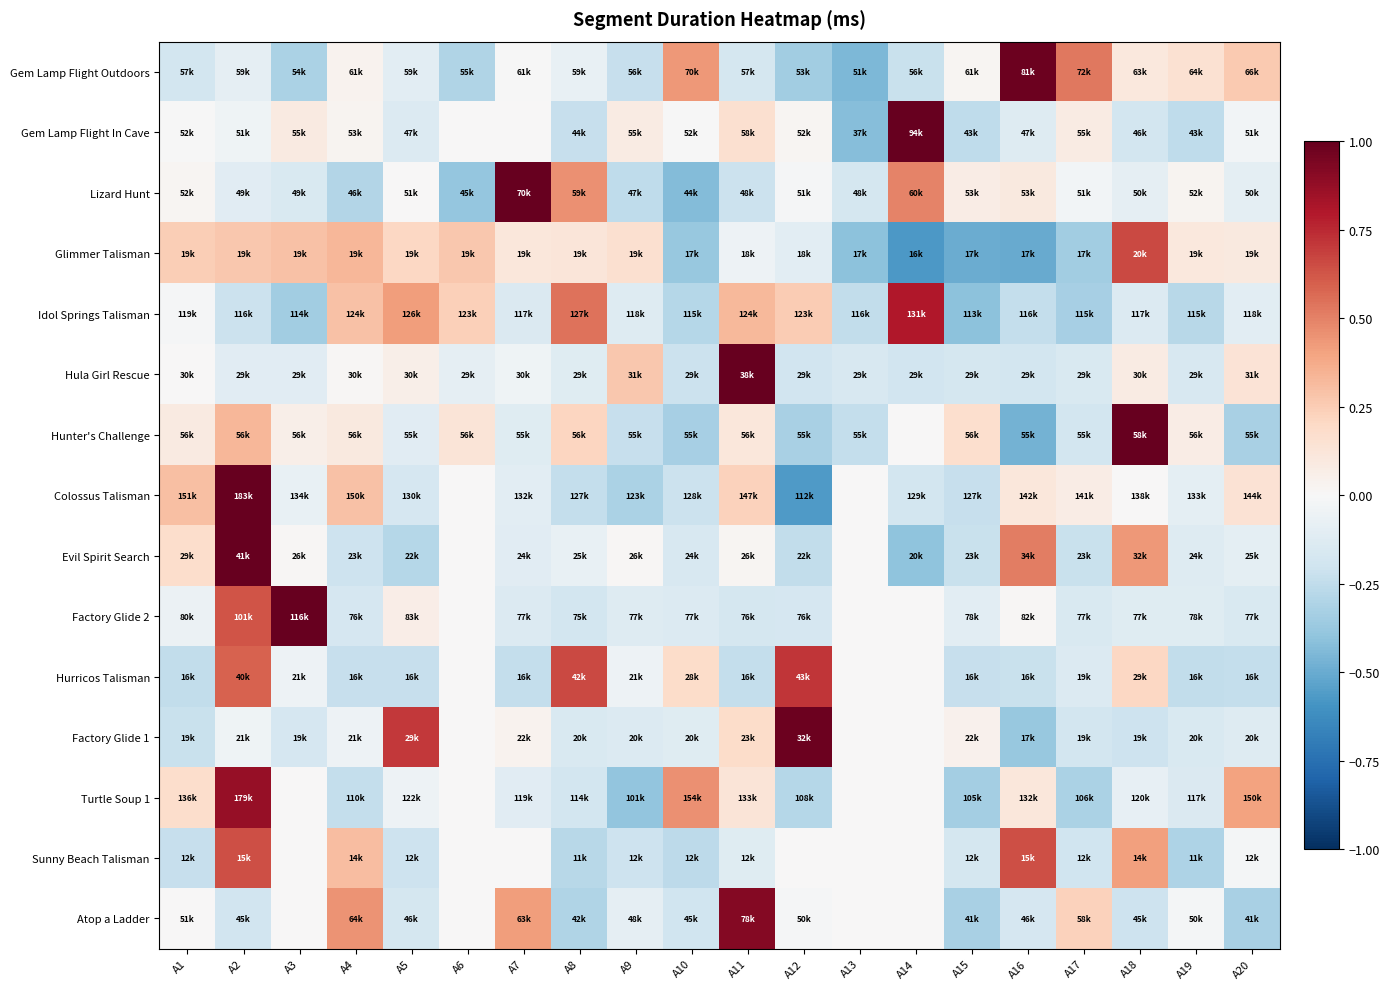

Reading right to left, transcribe all the data shown in this chart.

Gem Lamp Flight Outdoors: A20=0.3	A19=0.2	A18=0.1	A17=0.5	A16=1.0	A15=0.0	A14=-0.2	A13=-0.4	A12=-0.4	A11=-0.2	A10=0.4	A9=-0.2	A8=-0.1	A7=-0.0	A6=-0.3	A5=-0.1	A4=0.0	A3=-0.3	A2=-0.1	A1=-0.2
Gem Lamp Flight In Cave: A20=-0.0	A19=-0.3	A18=-0.2	A17=0.1	A16=-0.1	A15=-0.3	A14=1.0	A13=-0.4	A12=0.0	A11=0.2	A10=-0.0	A9=0.1	A8=-0.2	A7=0.0	A6=0.0	A5=-0.1	A4=0.0	A3=0.1	A2=-0.0	A1=-0.0
Lizard Hunt: A20=-0.1	A19=0.0	A18=-0.1	A17=-0.0	A16=0.1	A15=0.1	A14=0.5	A13=-0.2	A12=-0.0	A11=-0.2	A10=-0.4	A9=-0.3	A8=0.5	A7=1.0	A6=-0.4	A5=0.0	A4=-0.3	A3=-0.2	A2=-0.1	A1=0.0
Glimmer Talisman: A20=0.1	A19=0.1	A18=0.7	A17=-0.3	A16=-0.5	A15=-0.5	A14=-0.6	A13=-0.4	A12=-0.1	A11=-0.1	A10=-0.4	A9=0.2	A8=0.1	A7=0.1	A6=0.3	A5=0.2	A4=0.3	A3=0.3	A2=0.3	A1=0.2
Idol Springs Talisman: A20=-0.1	A19=-0.3	A18=-0.1	A17=-0.3	A16=-0.2	A15=-0.4	A14=0.8	A13=-0.2	A12=0.3	A11=0.3	A10=-0.3	A9=-0.1	A8=0.5	A7=-0.1	A6=0.2	A5=0.4	A4=0.3	A3=-0.4	A2=-0.2	A1=-0.0
Hula Girl Rescue: A20=0.1	A19=-0.2	A18=0.1	A17=-0.1	A16=-0.2	A15=-0.2	A14=-0.2	A13=-0.2	A12=-0.2	A11=1.0	A10=-0.2	A9=0.3	A8=-0.1	A7=-0.0	A6=-0.1	A5=0.1	A4=0.0	A3=-0.1	A2=-0.1	A1=0.0
Hunter's Challenge: A20=-0.3	A19=0.1	A18=1.0	A17=-0.2	A16=-0.5	A15=0.2	A14=0.0	A13=-0.2	A12=-0.3	A11=0.1	A10=-0.3	A9=-0.2	A8=0.2	A7=-0.1	A6=0.1	A5=-0.1	A4=0.1	A3=0.1	A2=0.3	A1=0.1
Colossus Talisman: A20=0.1	A19=-0.1	A18=0.0	A17=0.1	A16=0.1	A15=-0.2	A14=-0.2	A13=0.0	A12=-0.6	A11=0.2	A10=-0.2	A9=-0.3	A8=-0.2	A7=-0.1	A6=0.0	A5=-0.2	A4=0.3	A3=-0.1	A2=1.0	A1=0.3
Evil Spirit Search: A20=-0.1	A19=-0.1	A18=0.4	A17=-0.2	A16=0.5	A15=-0.2	A14=-0.4	A13=0.0	A12=-0.2	A11=0.0	A10=-0.2	A9=0.0	A8=-0.1	A7=-0.1	A6=0.0	A5=-0.3	A4=-0.2	A3=0.0	A2=1.0	A1=0.2
Factory Glide 2: A20=-0.2	A19=-0.1	A18=-0.1	A17=-0.2	A16=0.0	A15=-0.1	A14=0.0	A13=0.0	A12=-0.2	A11=-0.2	A10=-0.1	A9=-0.1	A8=-0.2	A7=-0.1	A6=0.0	A5=0.1	A4=-0.2	A3=1.0	A2=0.6	A1=-0.1
Hurricos Talisman: A20=-0.2	A19=-0.2	A18=0.2	A17=-0.1	A16=-0.2	A15=-0.2	A14=0.0	A13=0.0	A12=0.7	A11=-0.2	A10=0.2	A9=-0.0	A8=0.7	A7=-0.2	A6=0.0	A5=-0.2	A4=-0.2	A3=-0.0	A2=0.6	A1=-0.2
Factory Glide 1: A20=-0.1	A19=-0.1	A18=-0.2	A17=-0.2	A16=-0.4	A15=0.0	A14=0.0	A13=0.0	A12=1.0	A11=0.2	A10=-0.1	A9=-0.1	A8=-0.2	A7=0.0	A6=0.0	A5=0.7	A4=-0.0	A3=-0.2	A2=-0.0	A1=-0.2
Turtle Soup 1: A20=0.4	A19=-0.1	A18=-0.1	A17=-0.3	A16=0.1	A15=-0.3	A14=0.0	A13=0.0	A12=-0.3	A11=0.1	A10=0.5	A9=-0.4	A8=-0.2	A7=-0.1	A6=0.0	A5=-0.1	A4=-0.2	A3=0.0	A2=0.9	A1=0.2
Sunny Beach Talisman: A20=-0.0	A19=-0.3	A18=0.4	A17=-0.2	A16=0.6	A15=-0.2	A14=0.0	A13=0.0	A12=0.0	A11=-0.1	A10=-0.3	A9=-0.2	A8=-0.3	A7=0.0	A6=0.0	A5=-0.2	A4=0.3	A3=0.0	A2=0.6	A1=-0.2
Atop a Ladder: A20=-0.3	A19=-0.0	A18=-0.2	A17=0.2	A16=-0.2	A15=-0.3	A14=0.0	A13=0.0	A12=-0.0	A11=0.9	A10=-0.2	A9=-0.1	A8=-0.3	A7=0.4	A6=0.0	A5=-0.2	A4=0.4	A3=0.0	A2=-0.2	A1=0.0